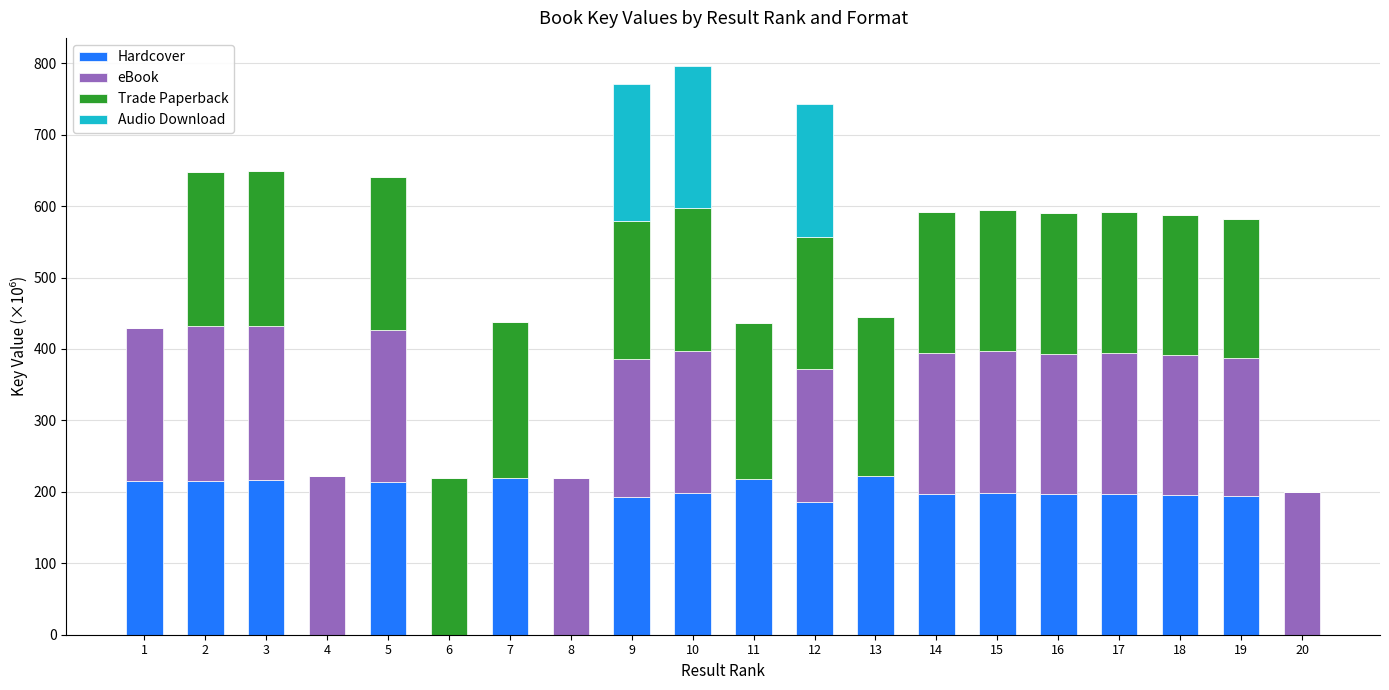

Are the bars horizontal?

No